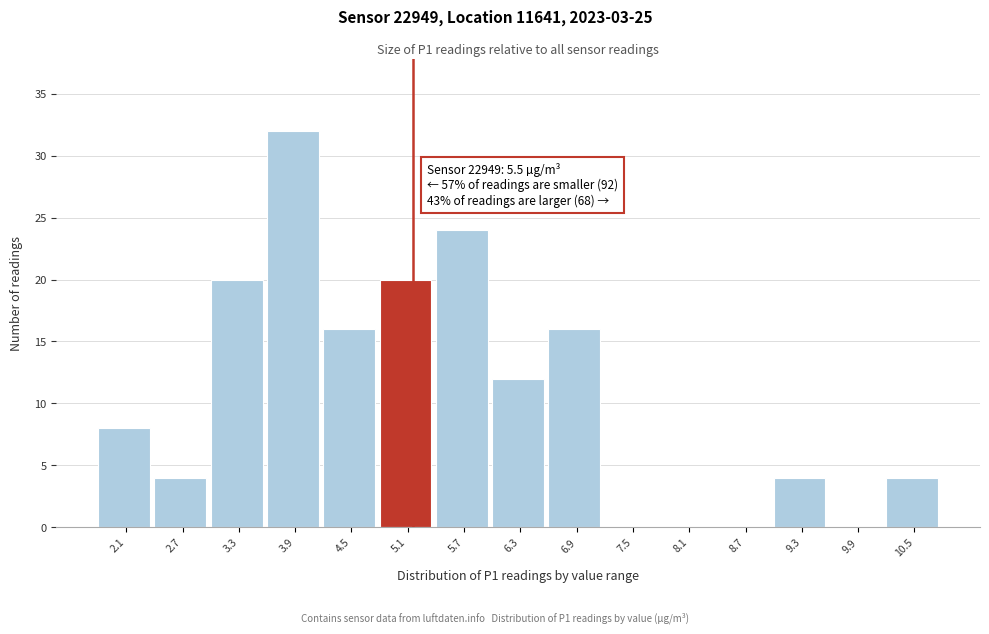

Reading left to right, extract all data points from this chart.

2.1=8	2.7=4	3.3=20	3.9=32	4.5=16	5.1=20	5.7=24	6.3=12	6.9=16	7.5=0	8.1=0	8.7=0	9.3=4	9.9=0	10.5=4